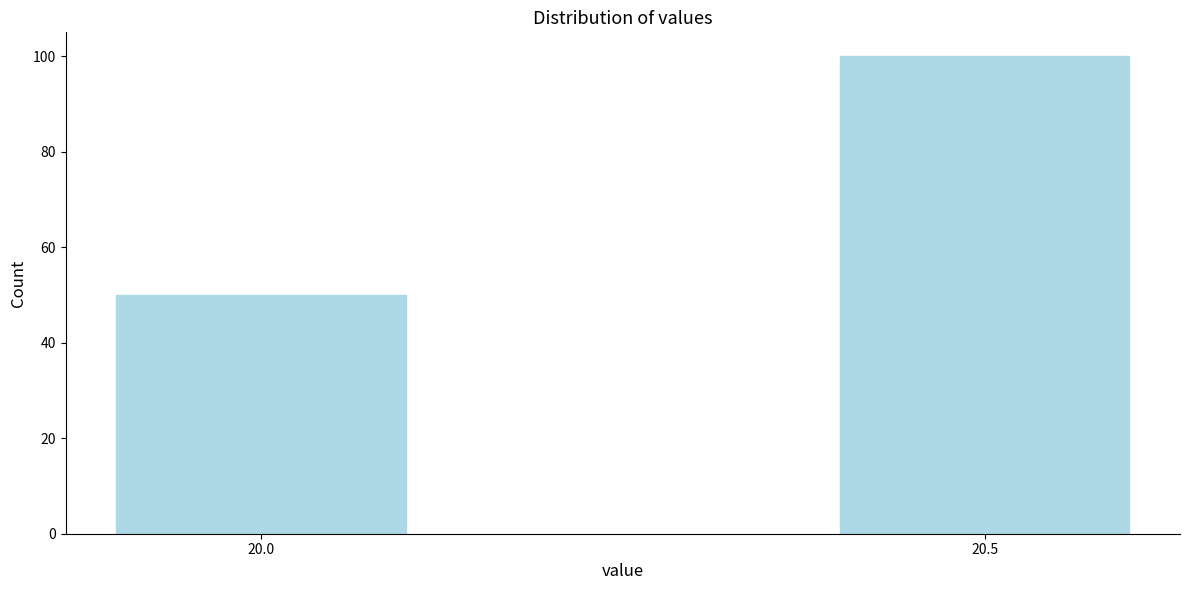

Reading left to right, list all the values displayed in this chart.

20.0=50	20.5=100